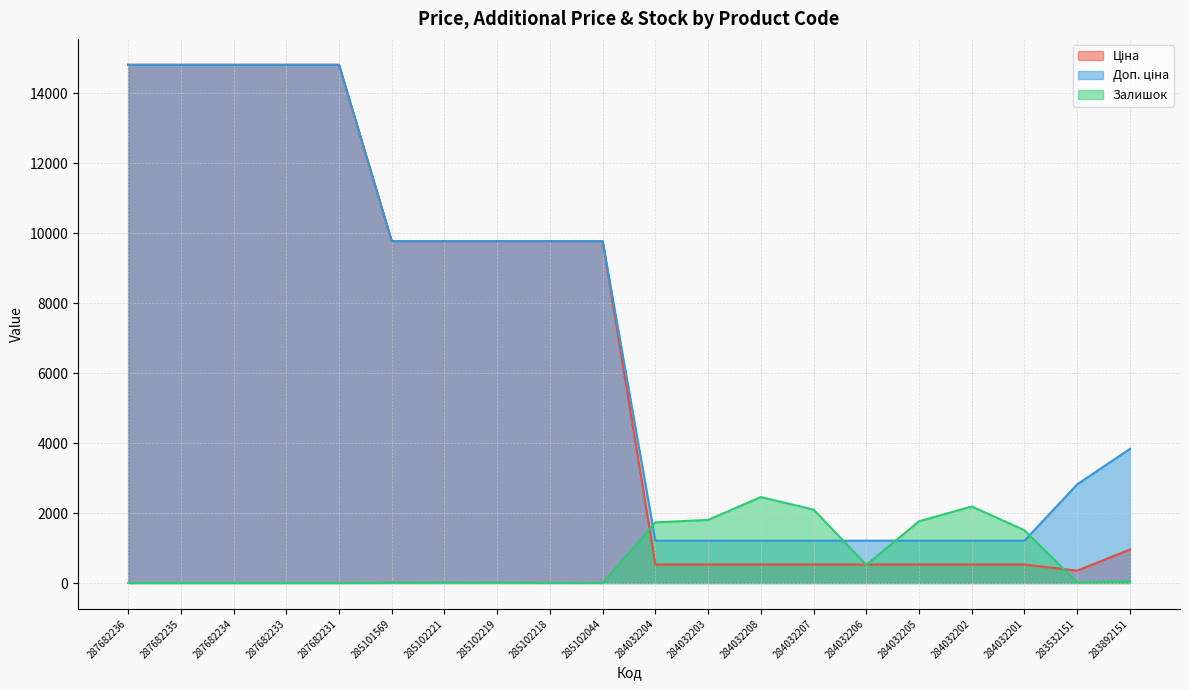

True or false: Ціна has more than 1 interior local peaks.

False